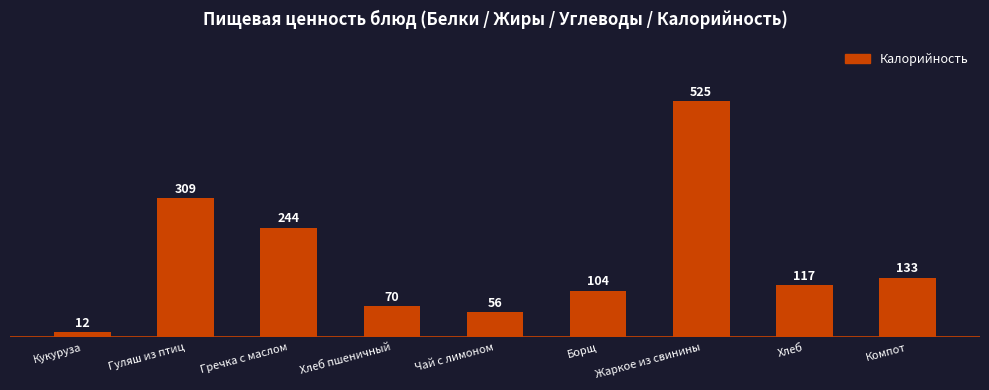

What is the minimum value shown in the chart?

11.6